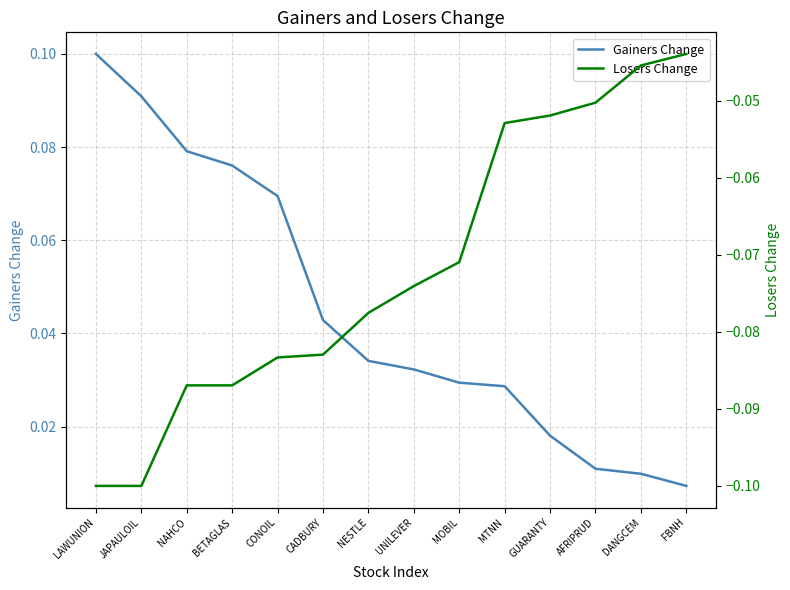

The value of Gainers Change at JAPAULOIL is 0.2. True or false?

False